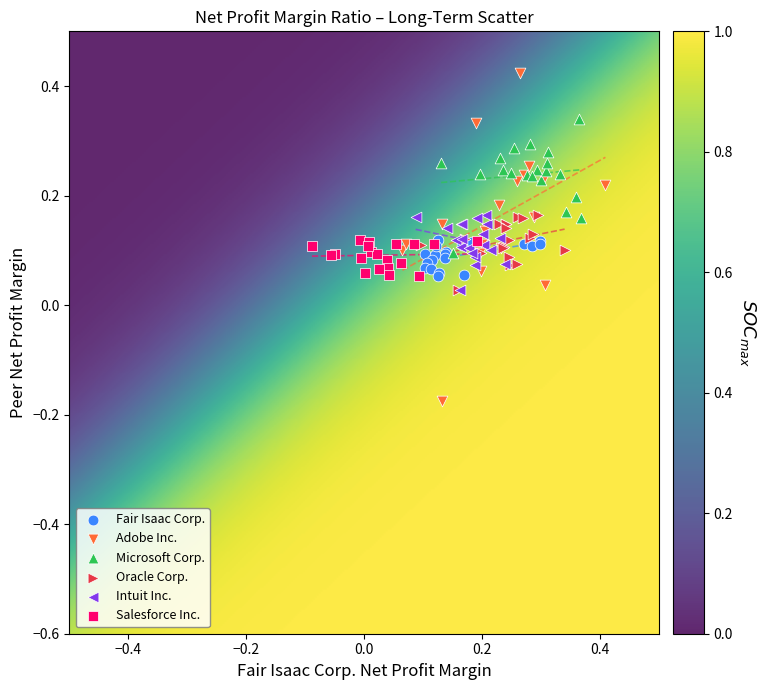

Which series has the widest spread of Y values?

Adobe Inc.